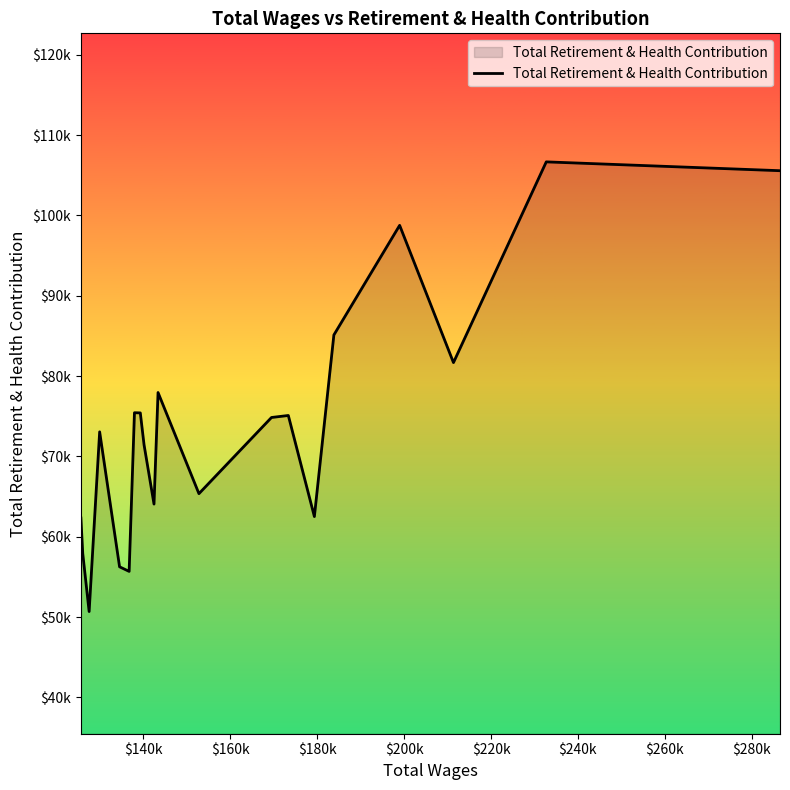

True or false: there are more than 0 points higher than both neighbors.

True